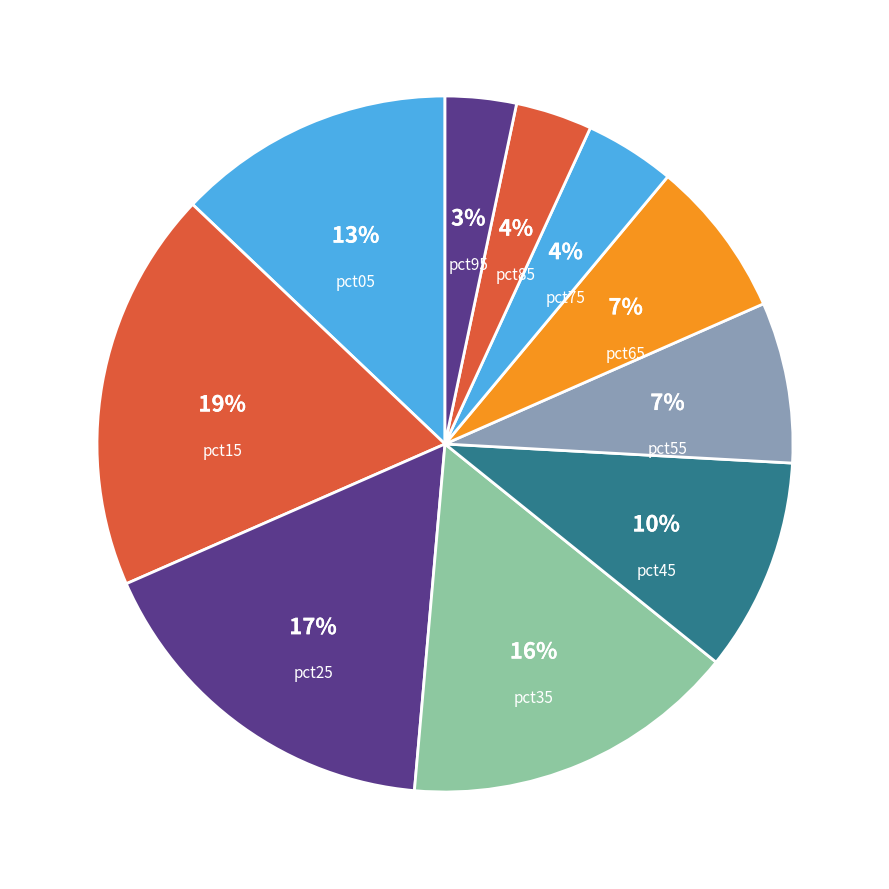

Count the number of slices in the pie.

10